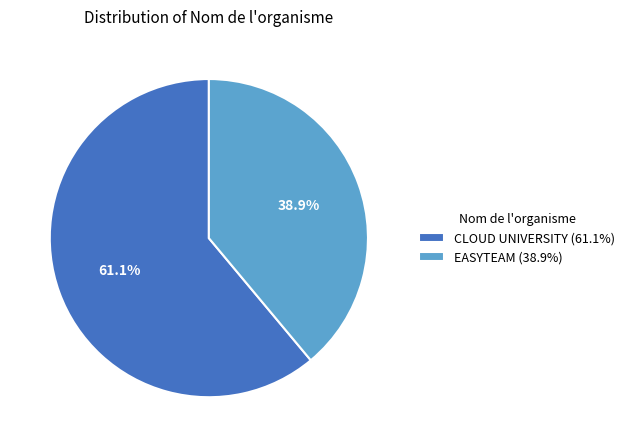

How many segments does this pie chart have?

2